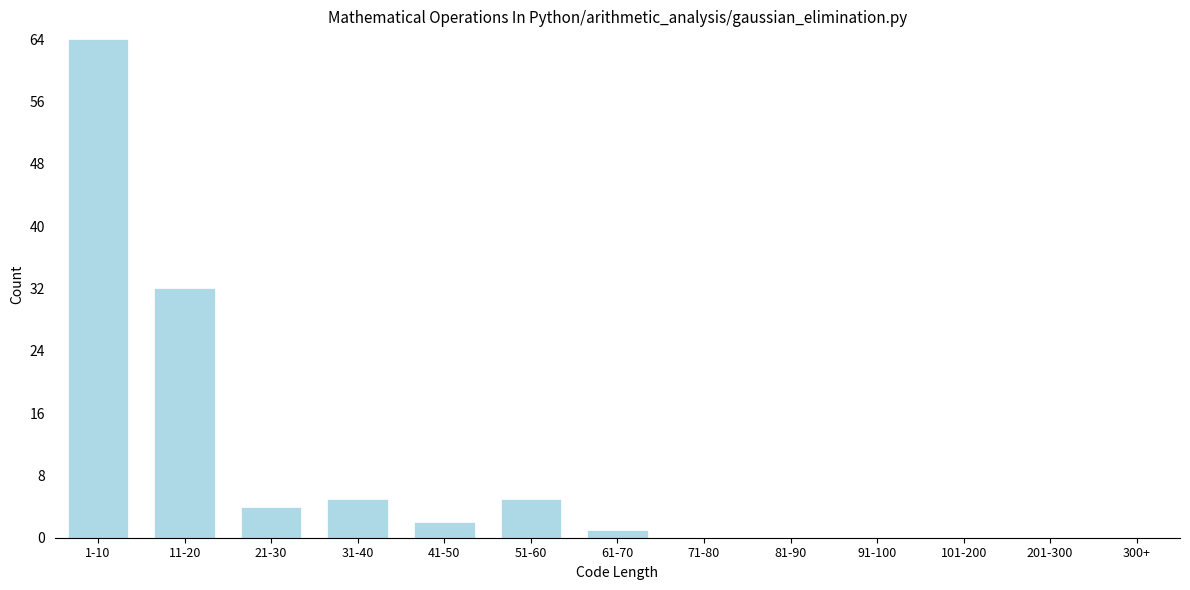

Reading left to right, list all the values displayed in this chart.

1-10=64	11-20=32	21-30=4	31-40=5	41-50=2	51-60=5	61-70=1	71-80=0	81-90=0	91-100=0	101-200=0	201-300=0	300+=0